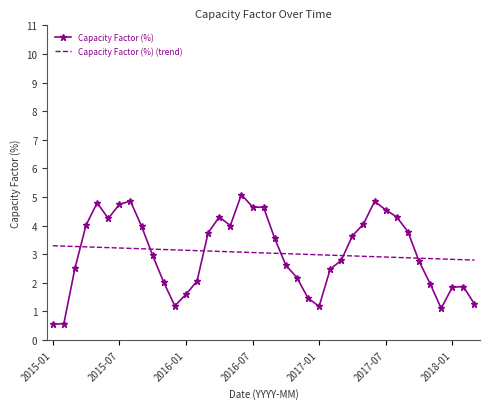

How many categories are shown in the chart?

39